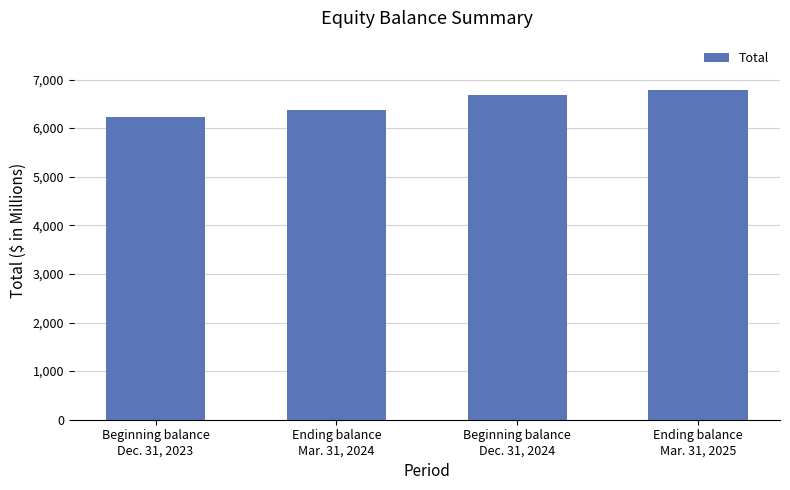

What is the label of the 3rd bar from the right?

Ending balance
Mar. 31, 2024